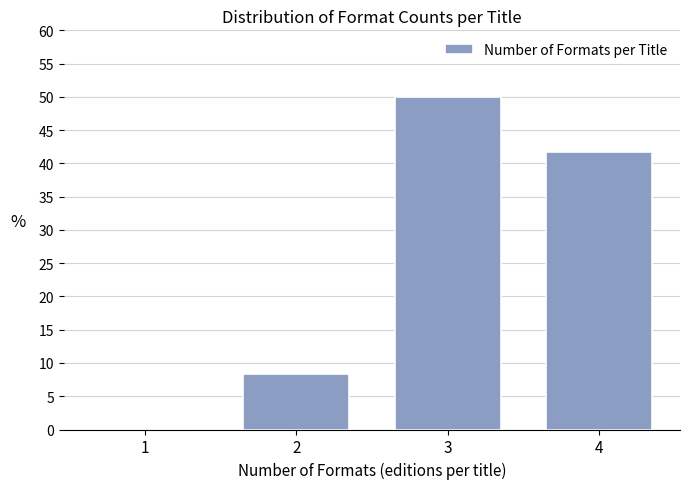

Reading left to right, list all the values displayed in this chart.

1=0.0	2=8.3	3=50.0	4=41.7